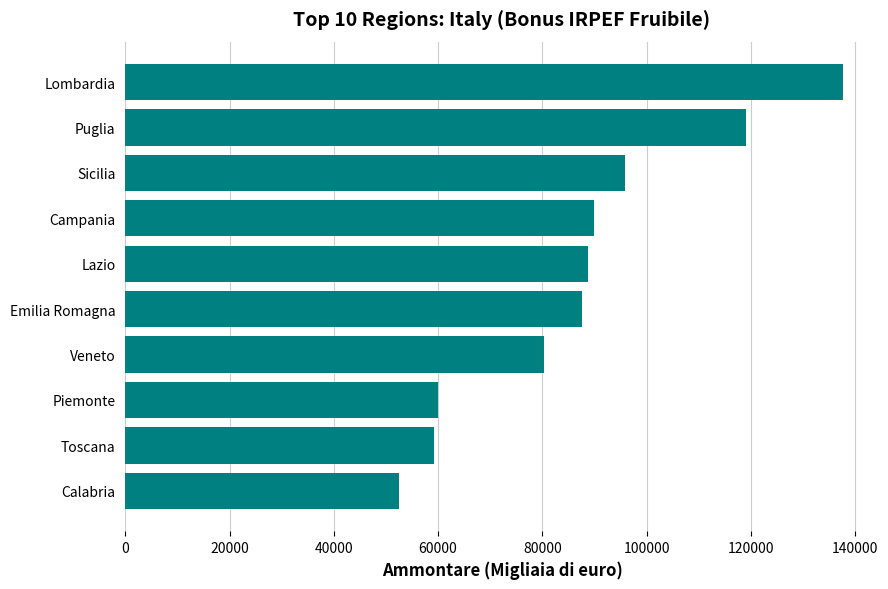

The chart shows a value of 52558 at Calabria. True or false?

True